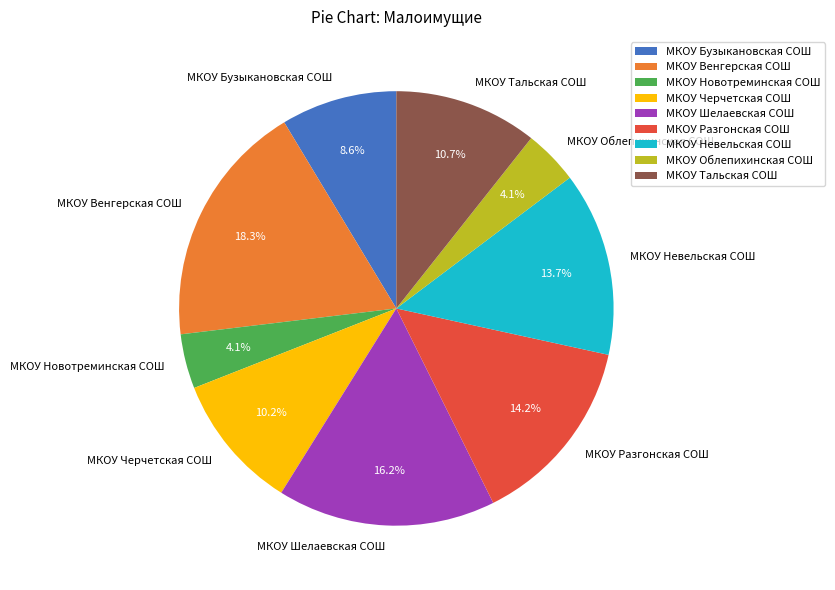

Does any single category account for the majority?

No